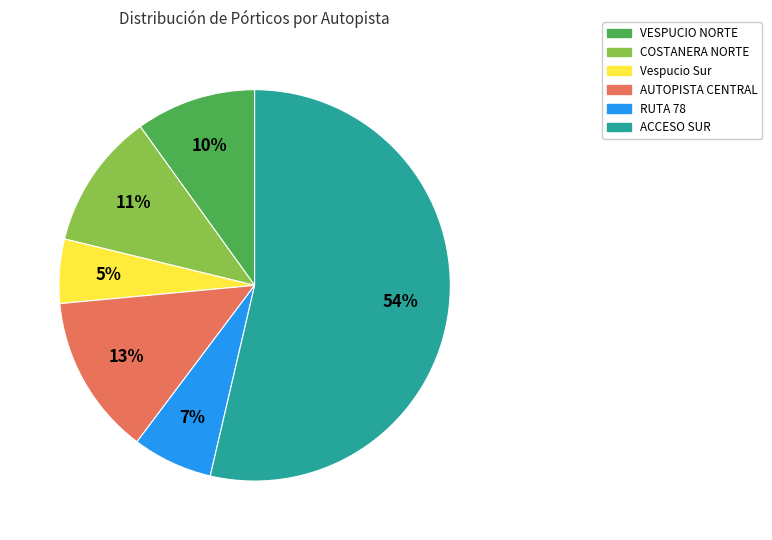

To the nearest percent, what is the average slice percentage?

17%